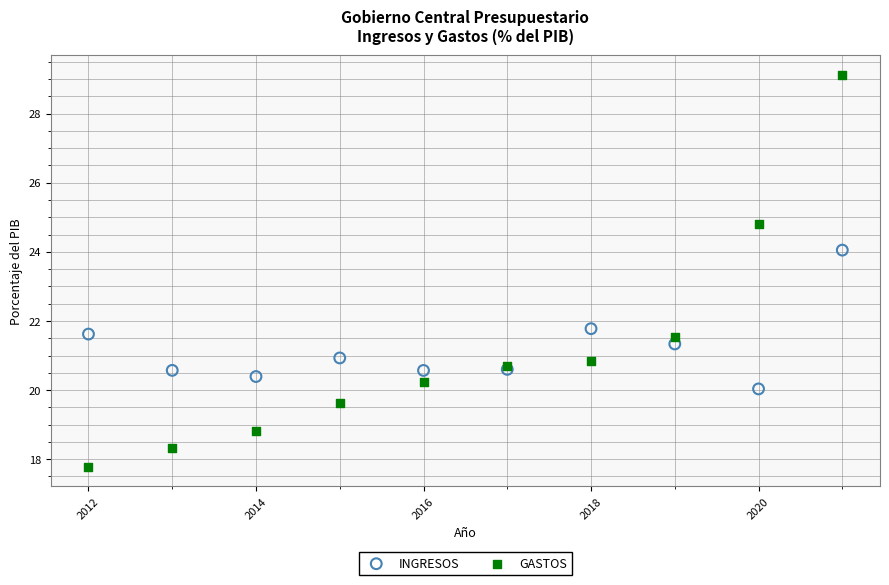

Which series reaches the minimum Y coordinate?

GASTOS